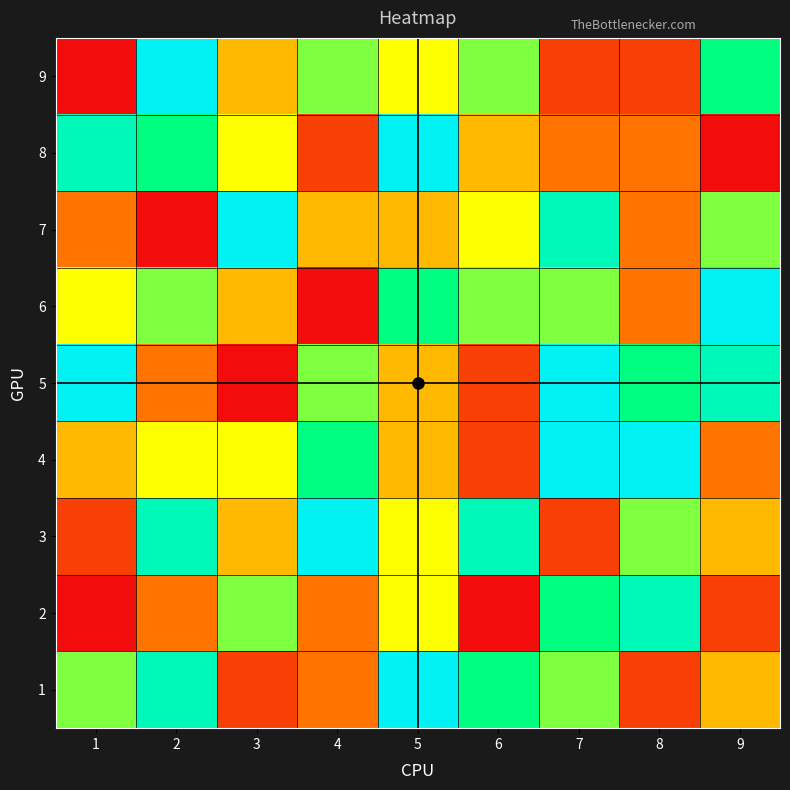

At 5, list the series in order from smallest to largest.

4, 5, 7, 2, 3, 9, 6, 1, 8